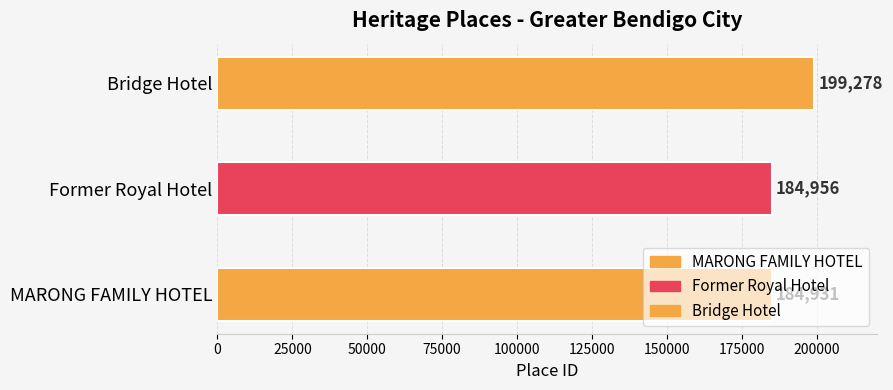

Rank the categories by value from lowest to highest.

MARONG FAMILY HOTEL, Former Royal Hotel, Bridge Hotel